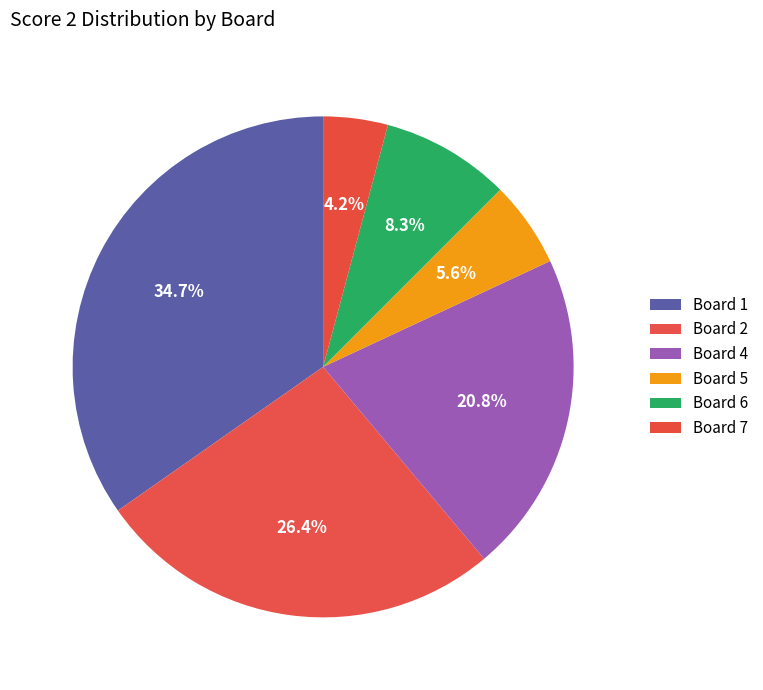

The Board 2 slice represents 26% of the pie. True or false?

True